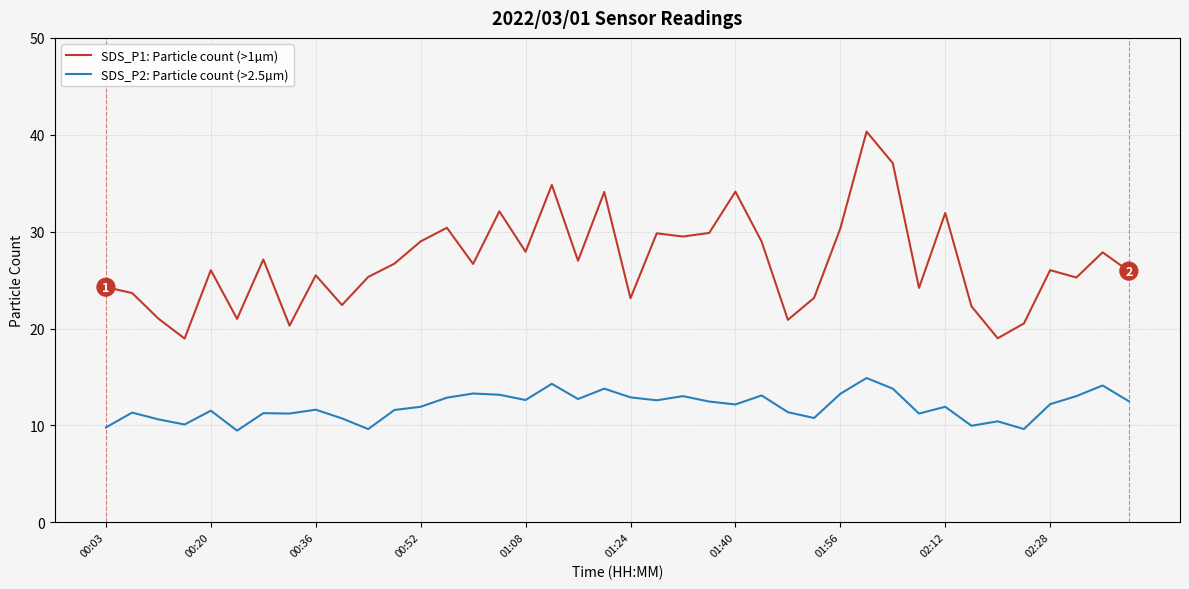

What is the lowest value of the SDS_P2: Particle count (>2.5µm) series?

9.5